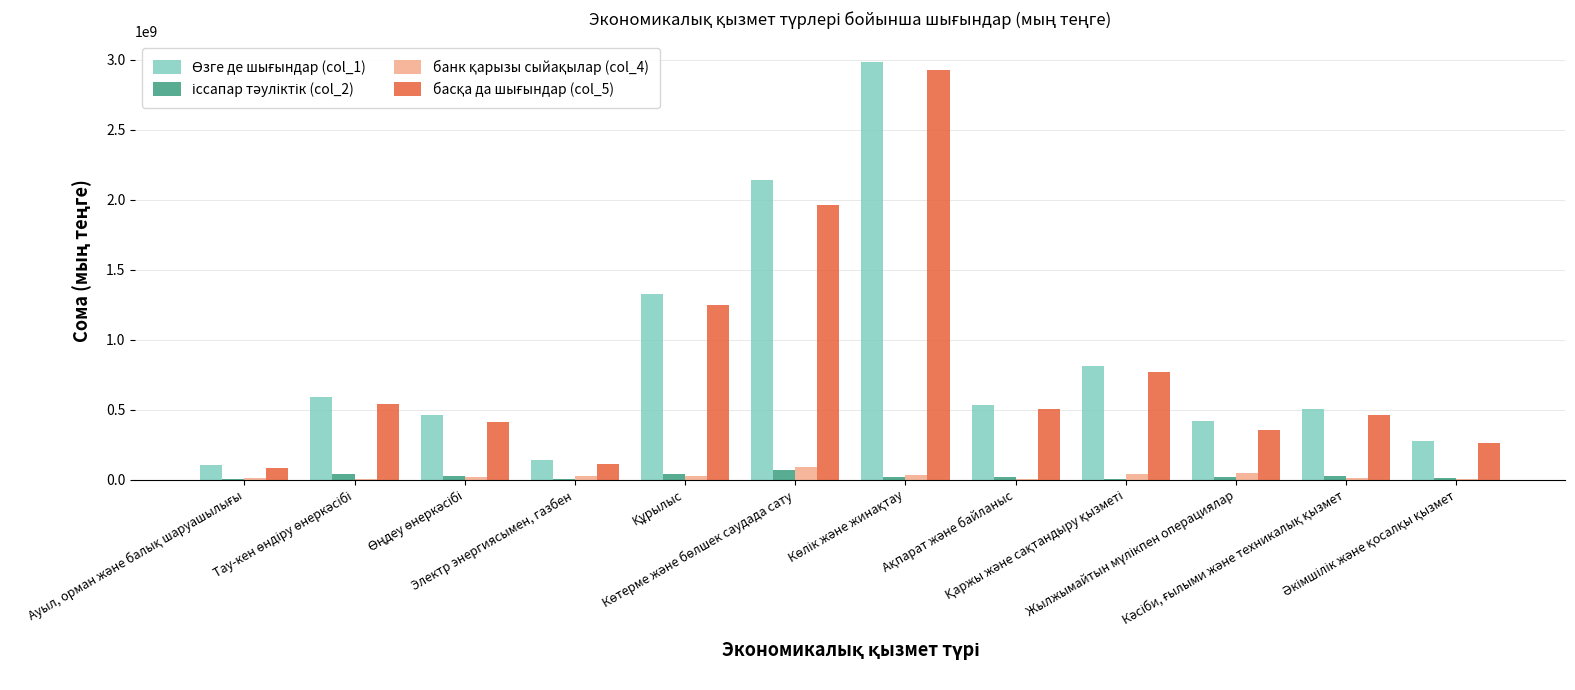

What is the maximum value shown in the chart?

2981160769